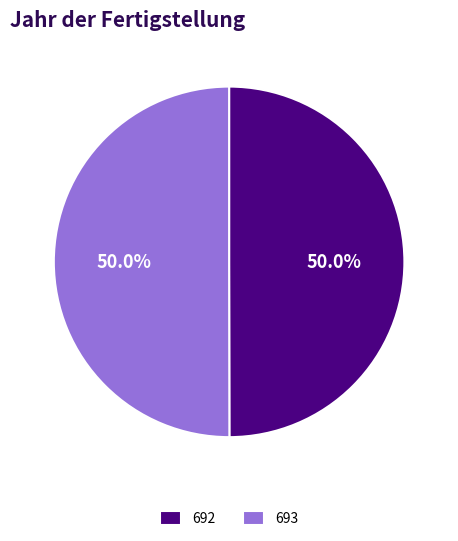

Is the sum of 692 and 693 greater than half?

Yes